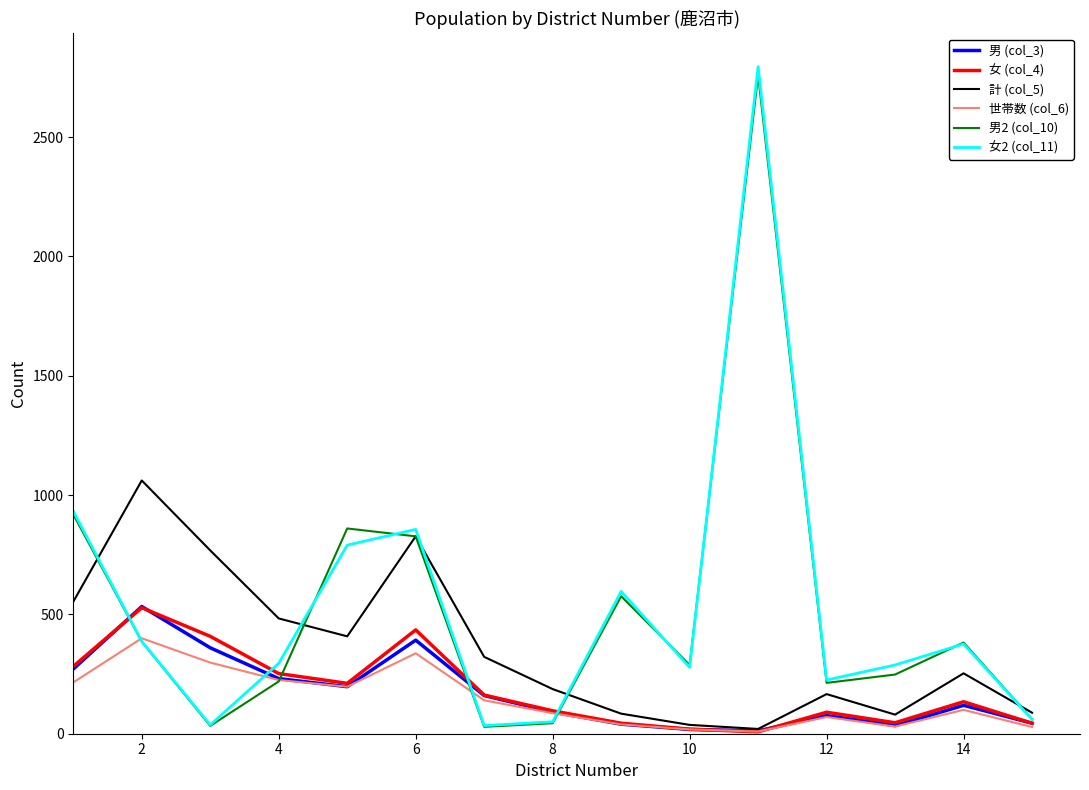

Which series has the largest range (max minus min)?

女2 (col_11)